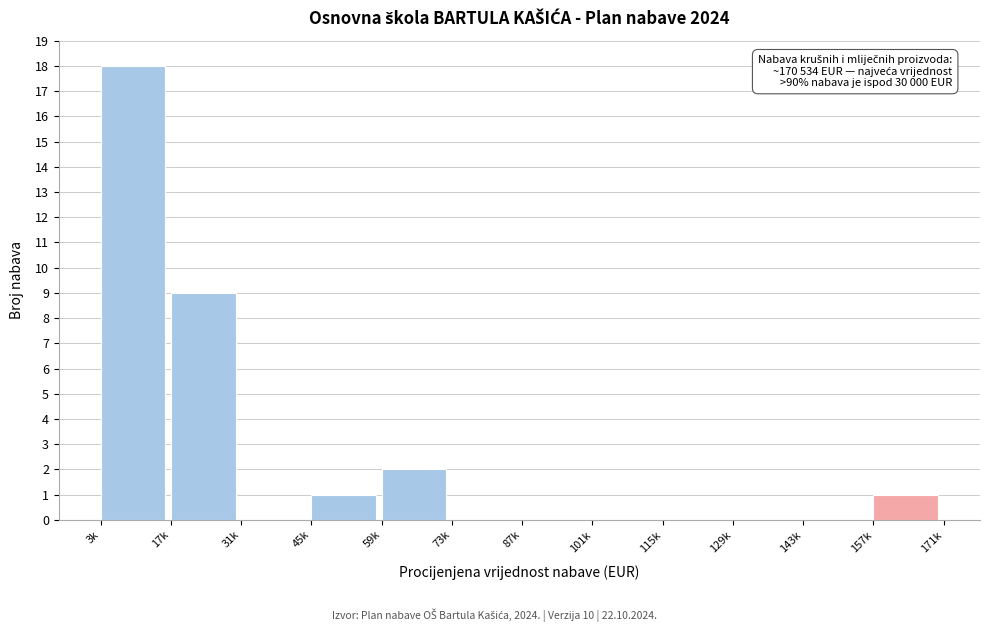

Reading left to right, extract all data points from this chart.

3k=18	17k=9	31k=0	45k=1	59k=2	73k=0	87k=0	101k=0	115k=0	129k=0	143k=0	157k=1